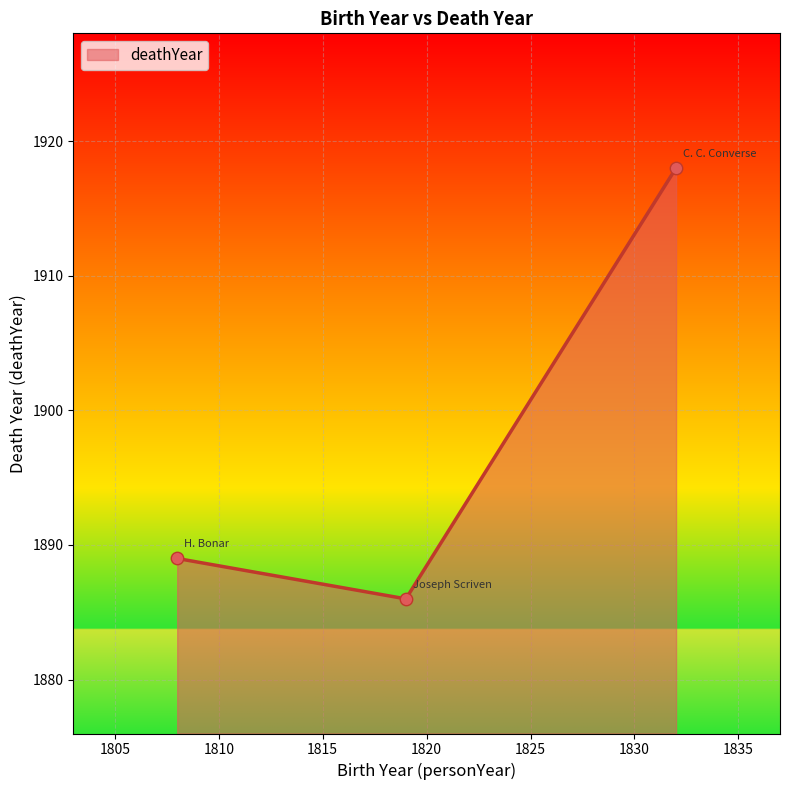

What is the smallest value displayed?

1886